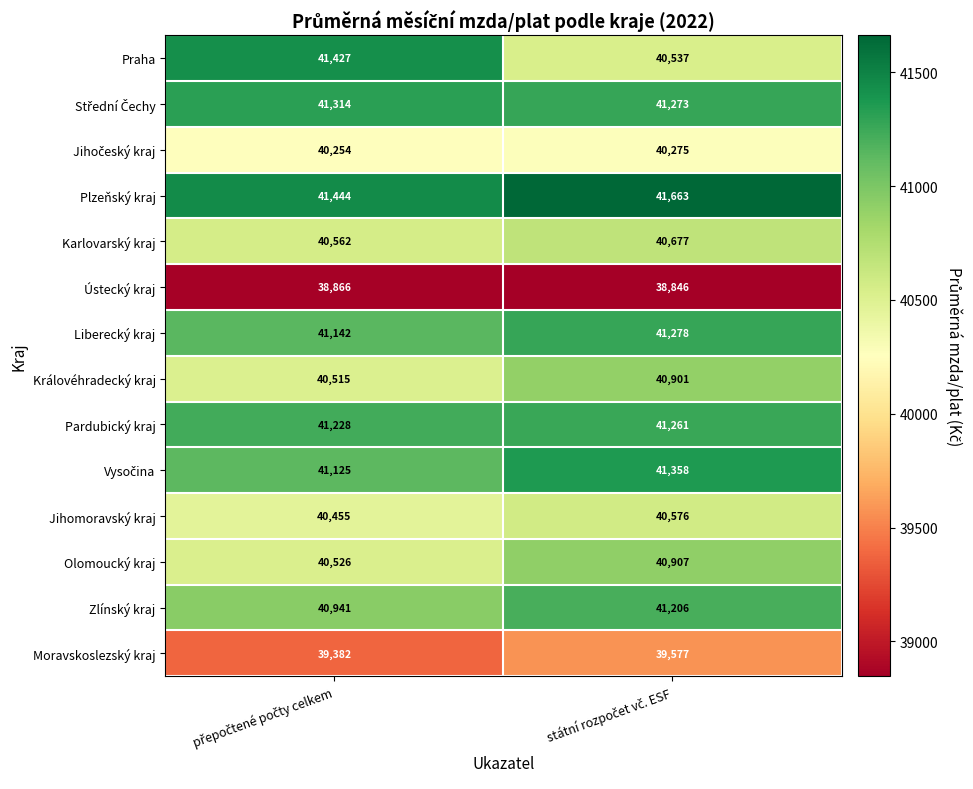

What is the minimum value shown in the chart?

38846